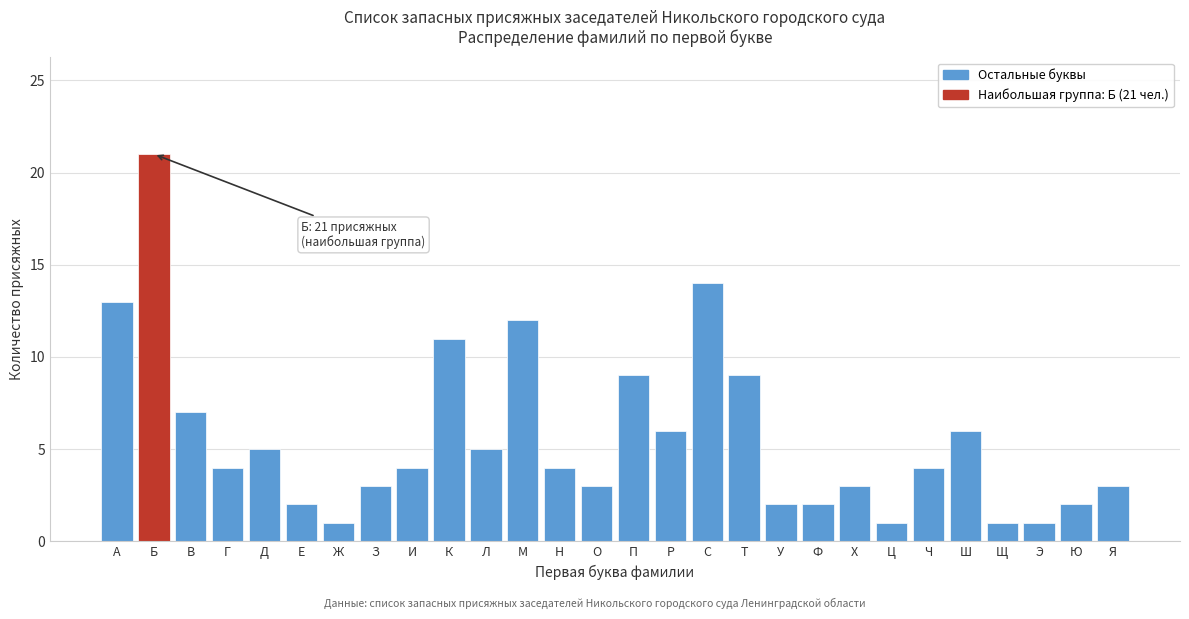

Reading right to left, list all the values displayed in this chart.

Я=3	Ю=2	Э=1	Щ=1	Ш=6	Ч=4	Ц=1	Х=3	Ф=2	У=2	Т=9	С=14	Р=6	П=9	О=3	Н=4	М=12	Л=5	К=11	И=4	З=3	Ж=1	Е=2	Д=5	Г=4	В=7	Б=21	А=13